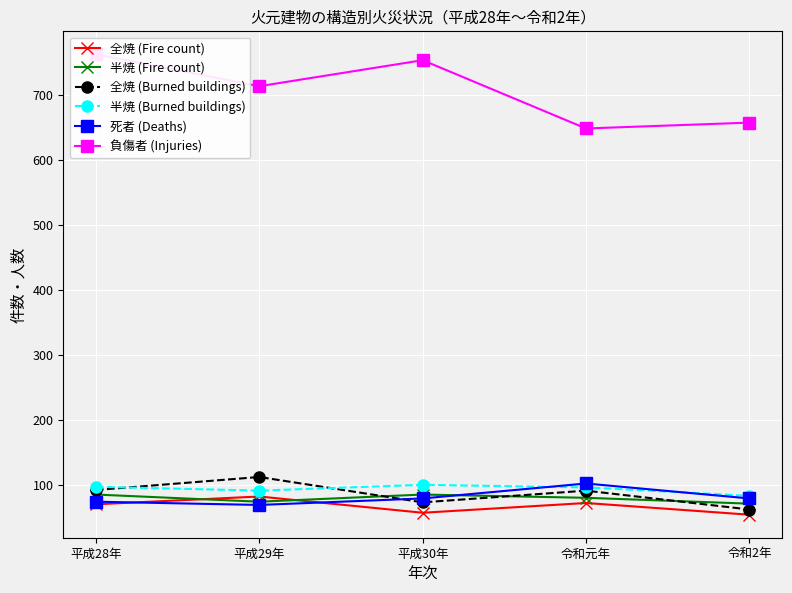

At which category does 負傷者 (Injuries) reach its first local peak?

平成30年